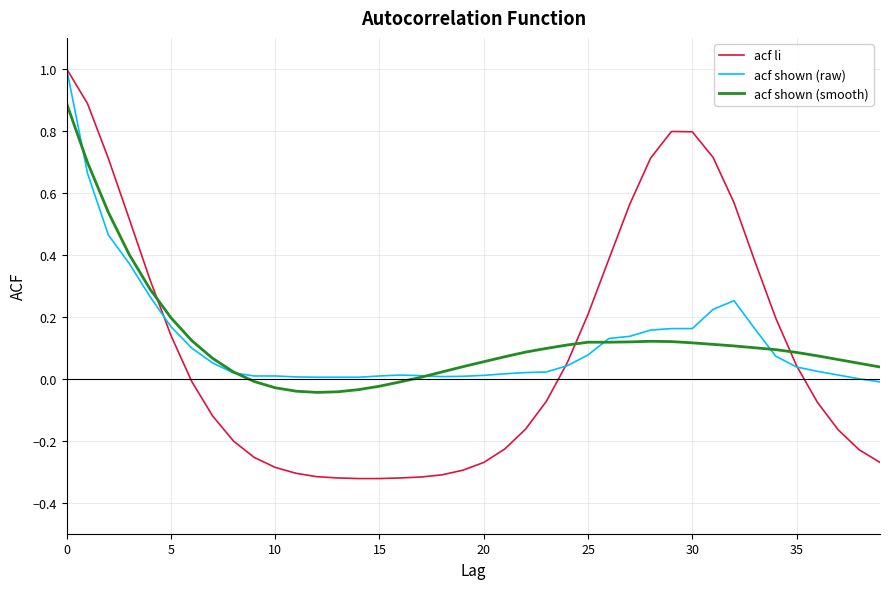

What is the greatest value displayed?

1.0